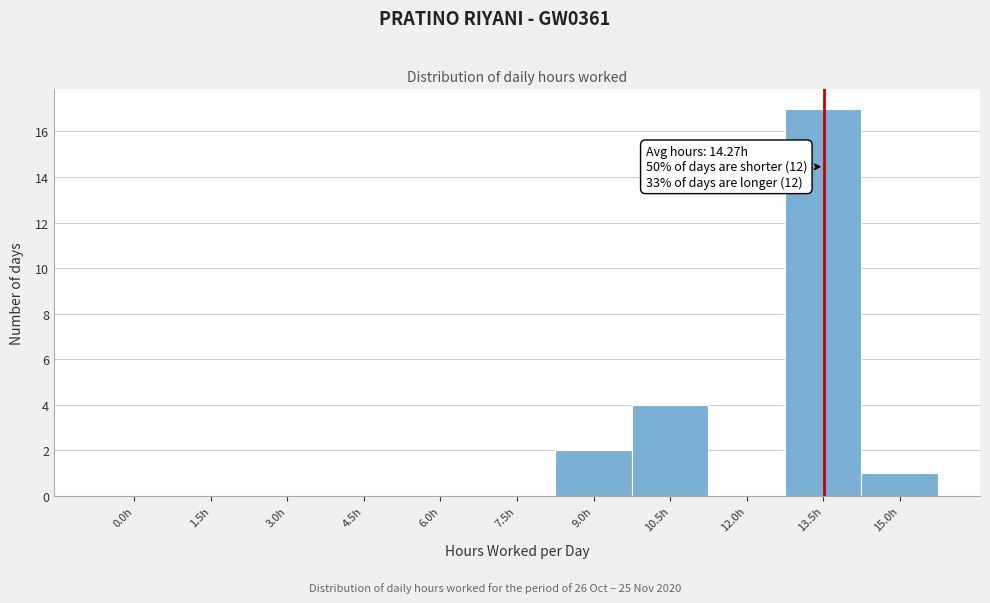

Reading left to right, list all the values displayed in this chart.

0.0h=0	1.5h=0	3.0h=0	4.5h=0	6.0h=0	7.5h=0	9.0h=2	10.5h=4	12.0h=0	13.5h=17	15.0h=1